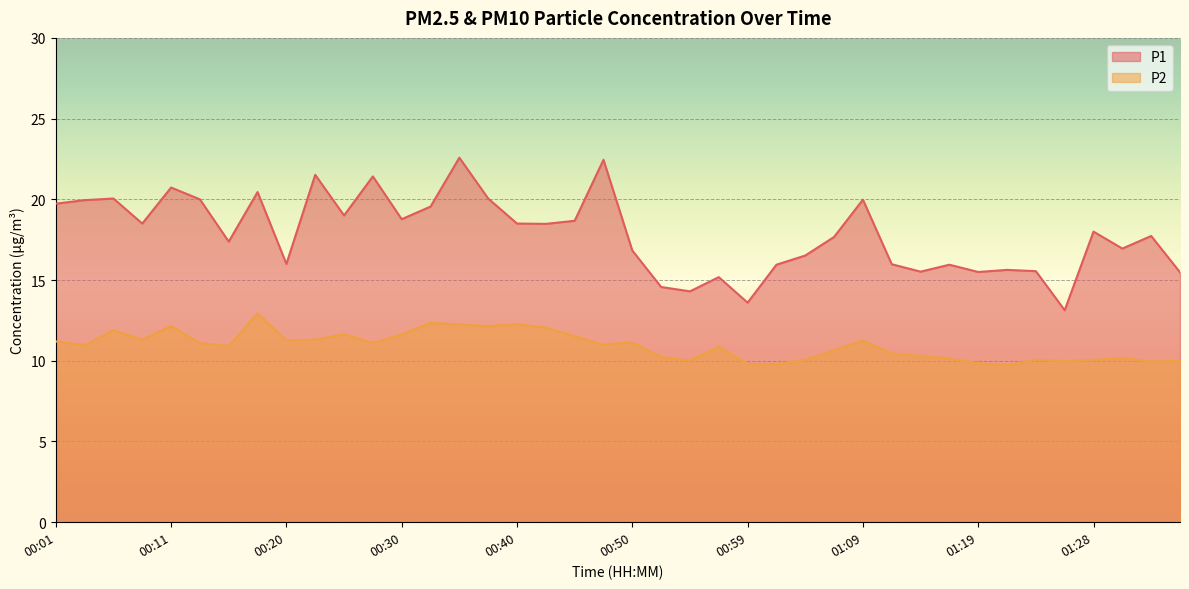

Which series changed the most between 00:15 and 00:45?

P1